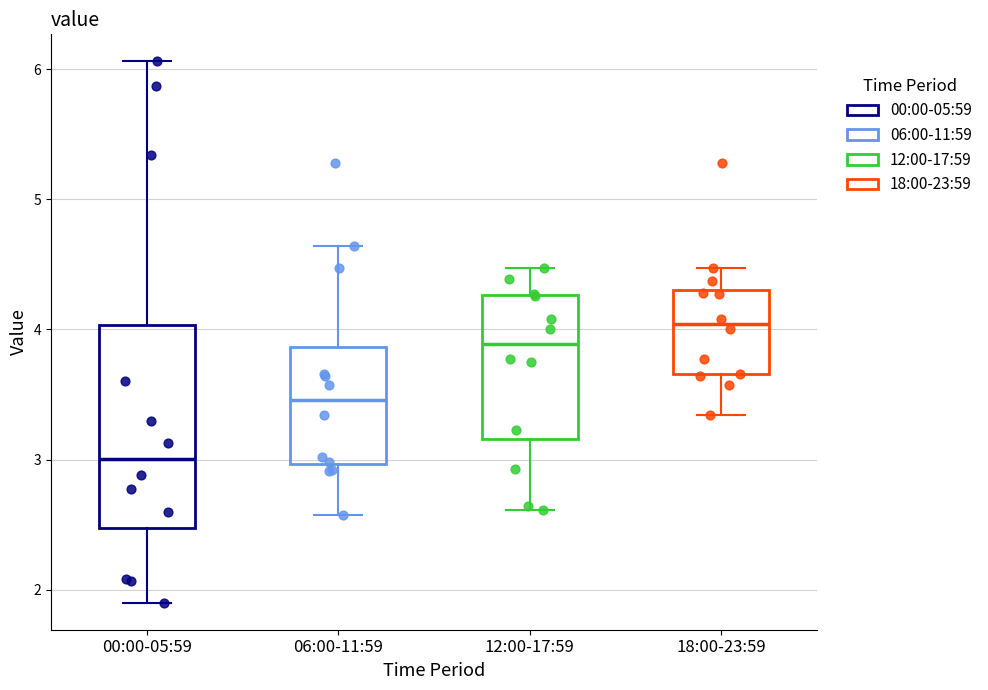

Where does the median line of the box for 12:00-17:59 sit on the y-axis? The values are not printed on the chart, so give them approximately, as read against the axis.

3.9